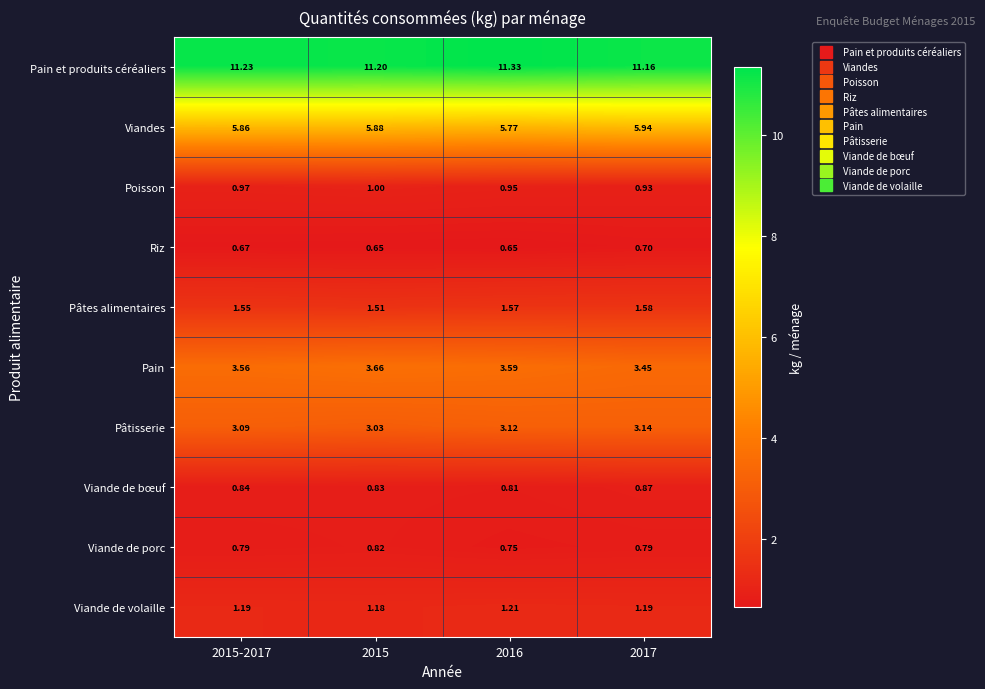

Rank the series at 2015 from lowest to highest value.

Riz, Viande de porc, Viande de bœuf, Poisson, Viande de volaille, Pâtes alimentaires, Pâtisserie, Pain, Viandes, Pain et produits céréaliers